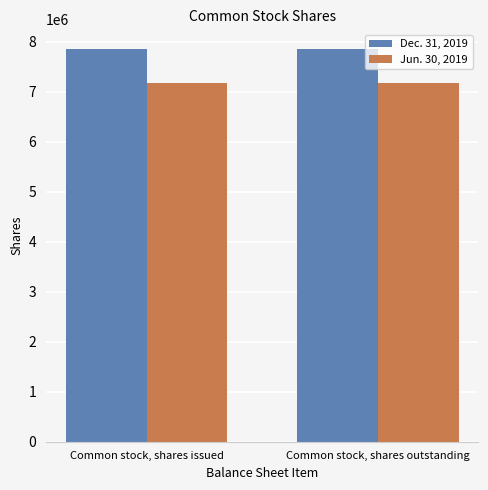

Does the chart contain any negative values?

No